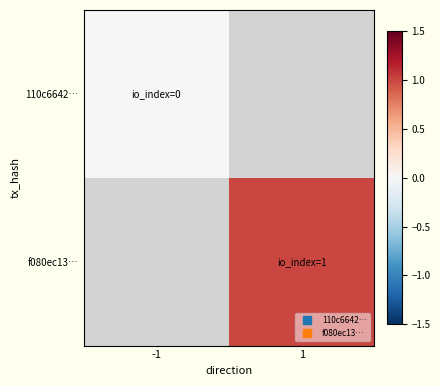

Is it true that f080ec13… equals 1.0 at 1?

True